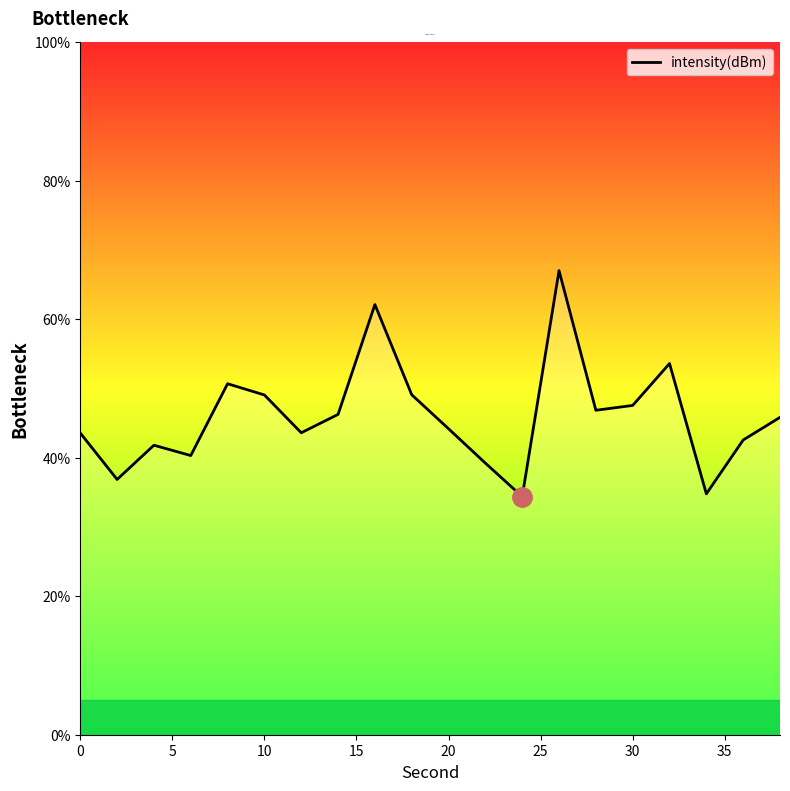

Does the chart have visible grid lines?

No